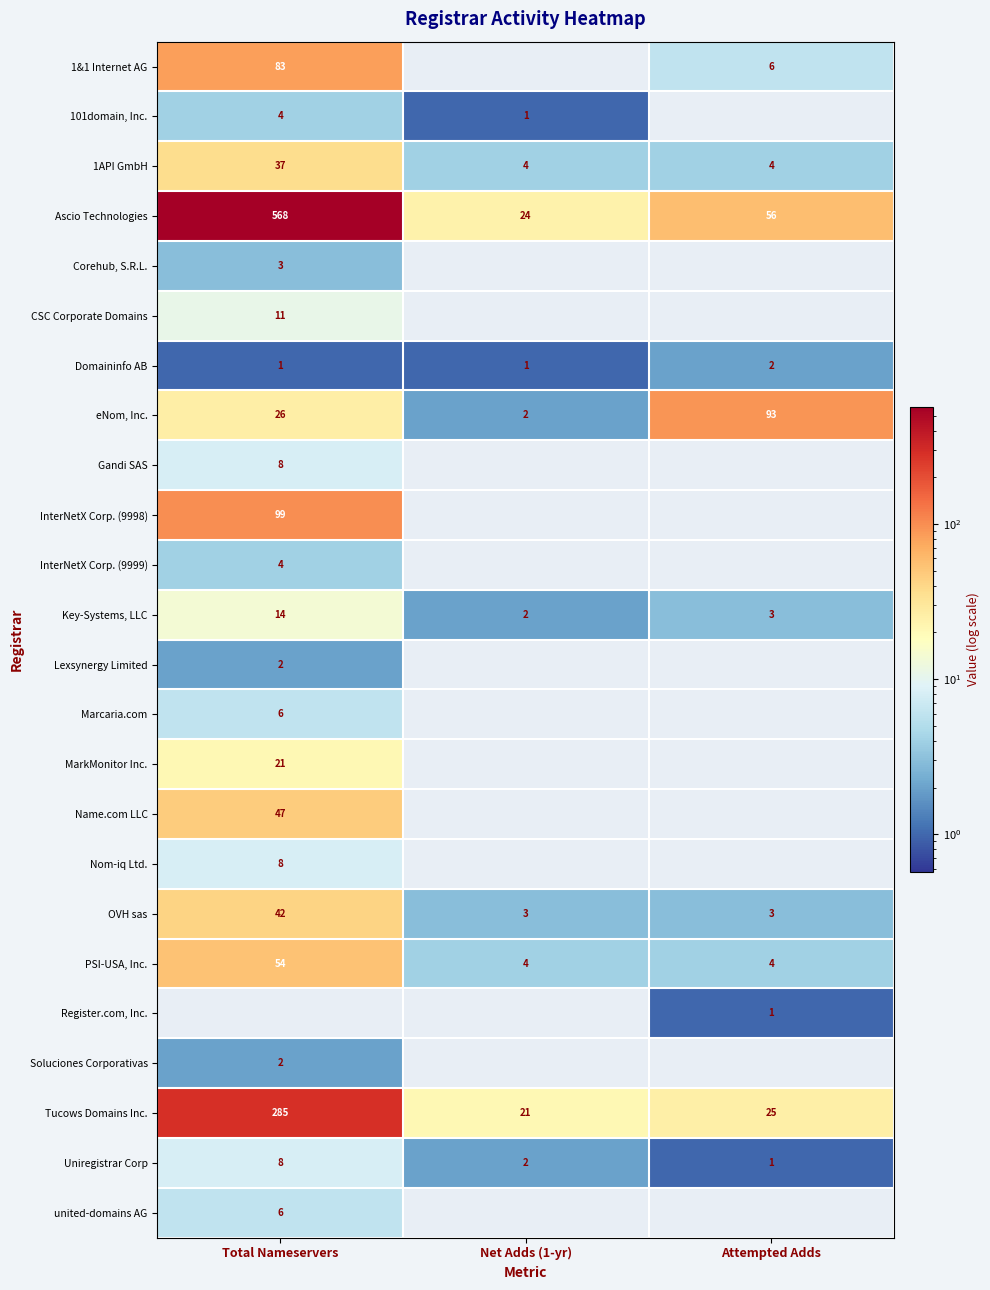

Which label corresponds to the largest value in the chart?

Total Nameservers